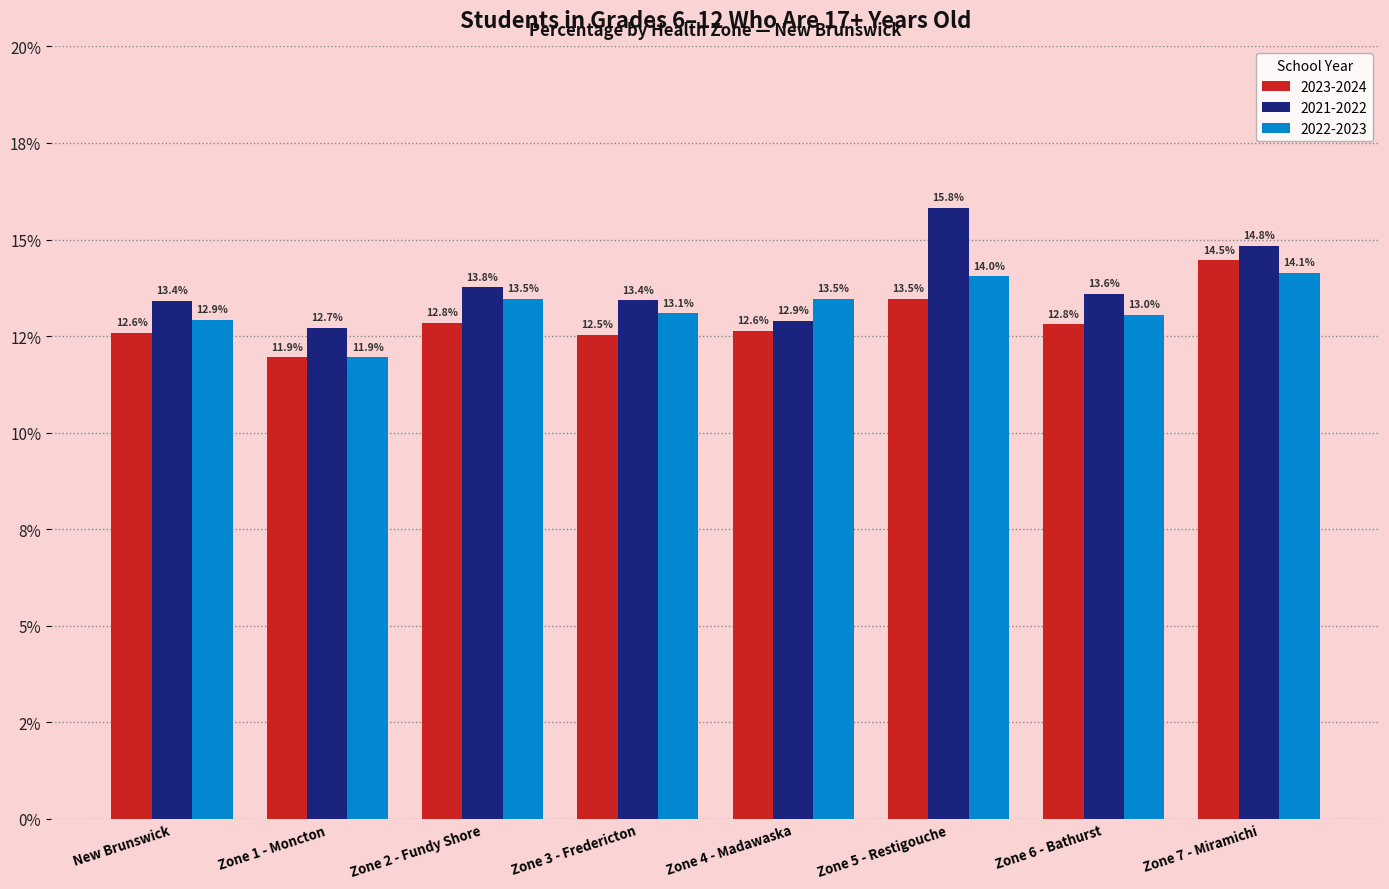

Are the bars grouped side by side (vs. stacked)?

Yes